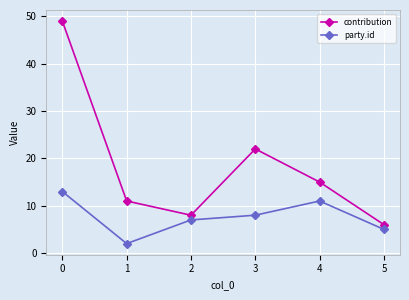

In contribution, how many points are higher than both neighbors (excluding endpoints)?

1